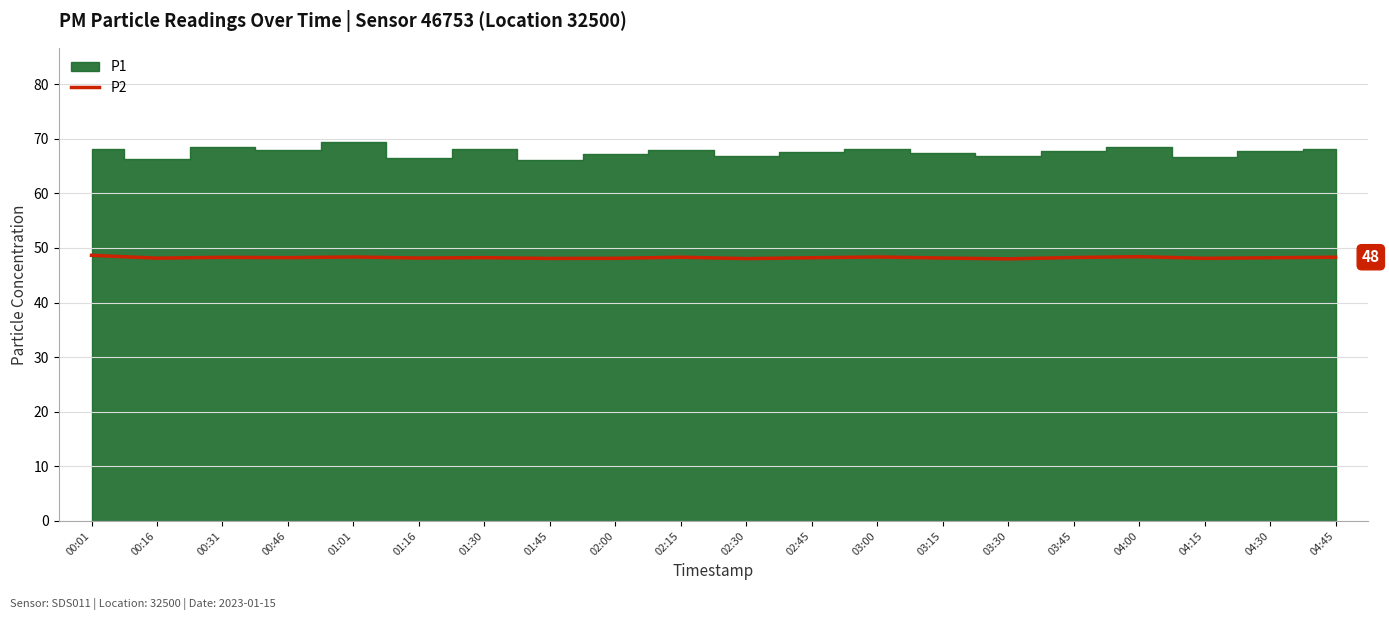

True or false: P2 has a value of 63.5 at 02:15.

False